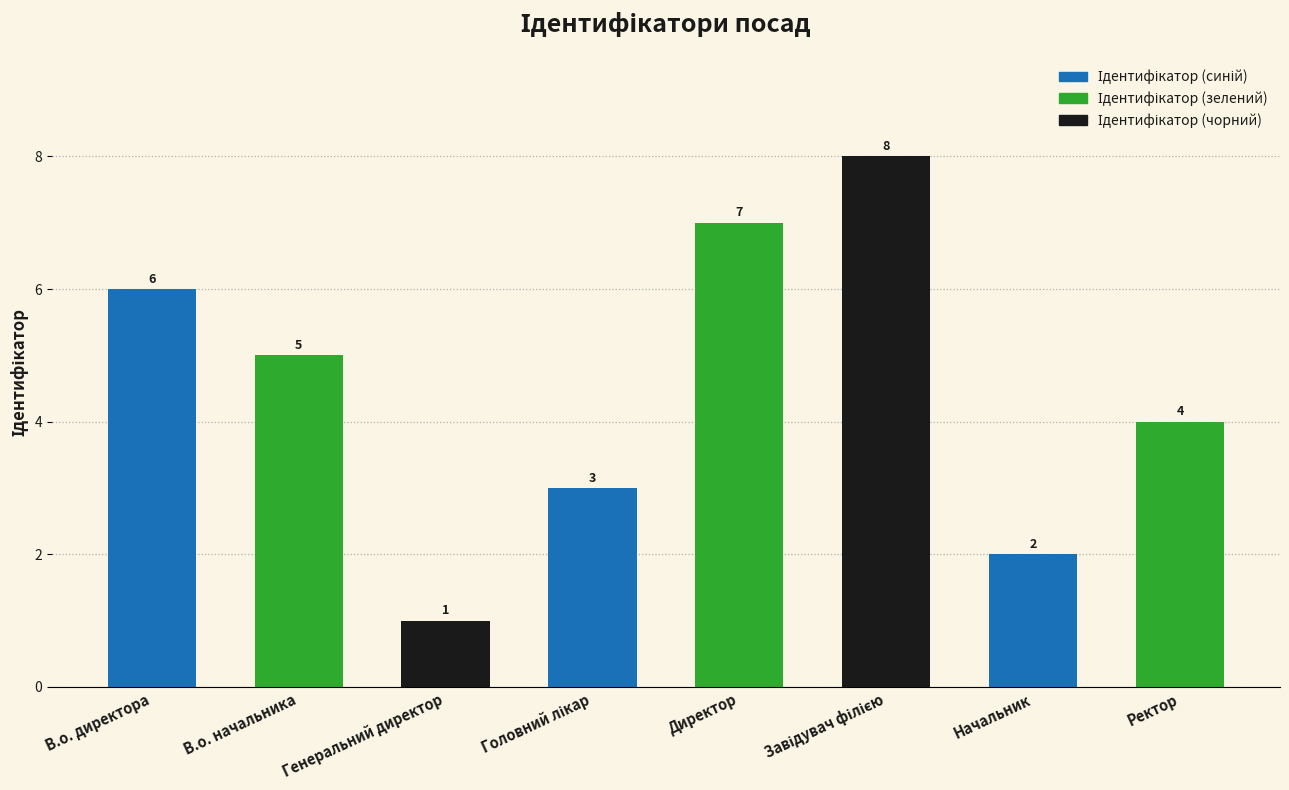

What is the ratio of the value at В.о. начальника to the value at В.о. директора?

0.8